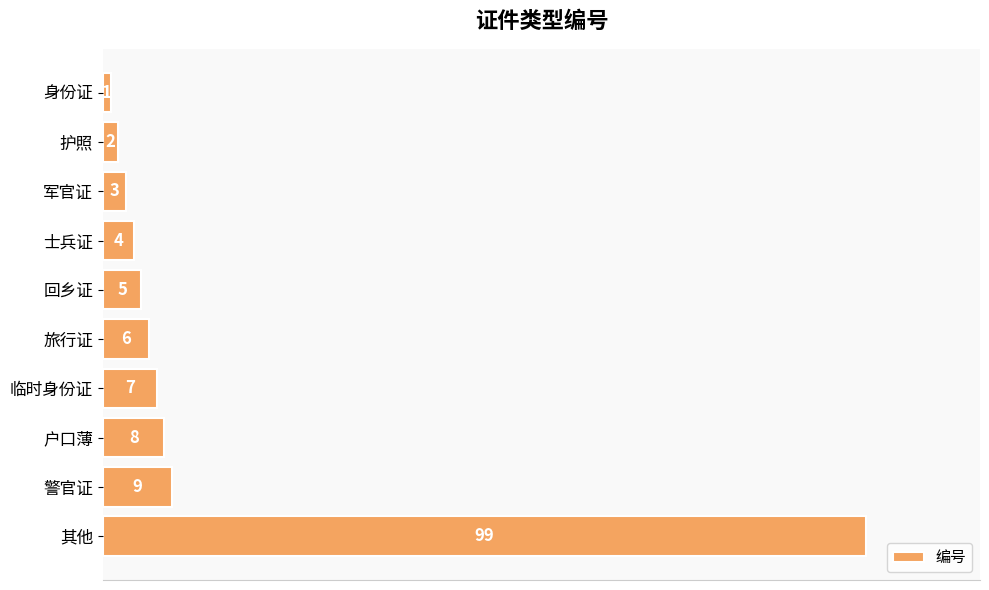

What is the change in value from 临时身份证 to 其他?

+92